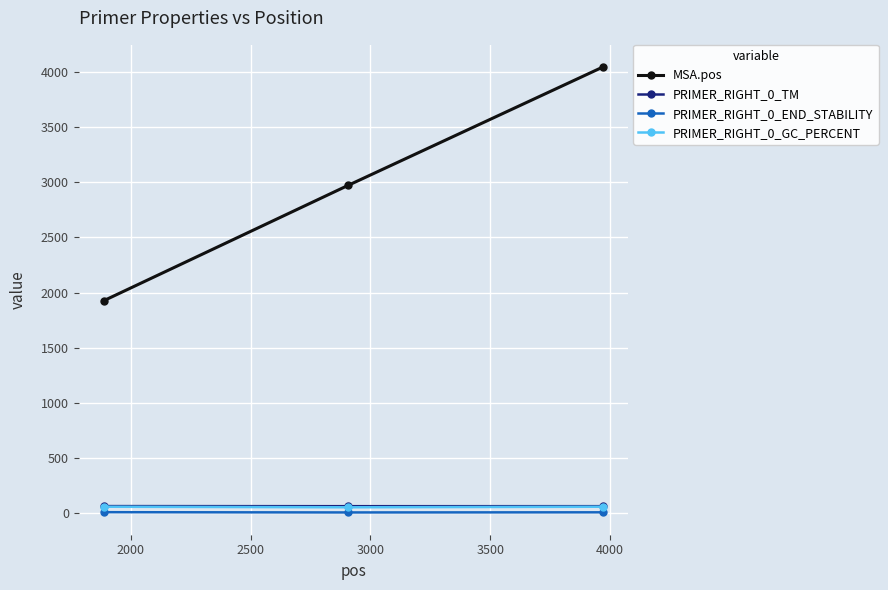

What is the value of the MSA.pos point at the 2nd from the left?

2973.0